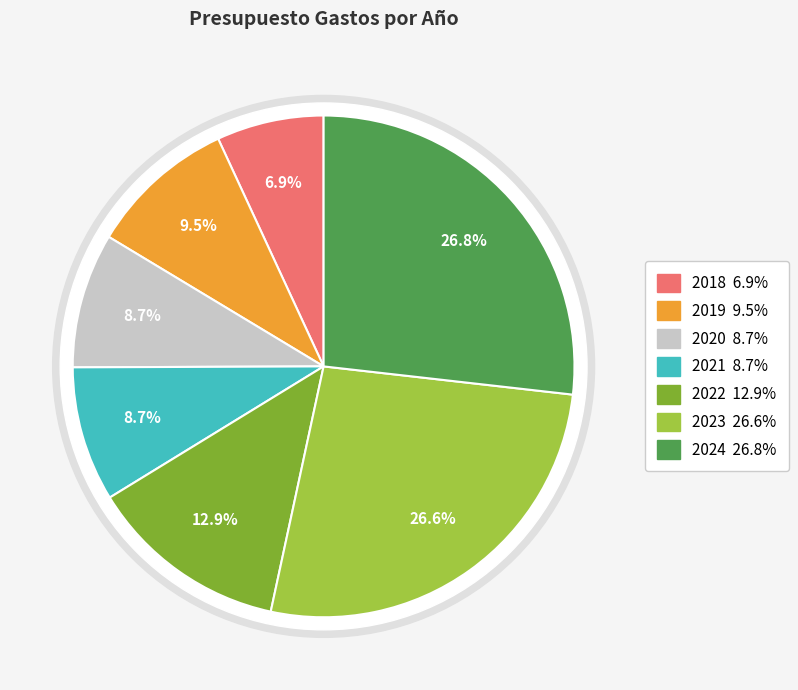

Does 2020 account for over 50% of the chart?

No